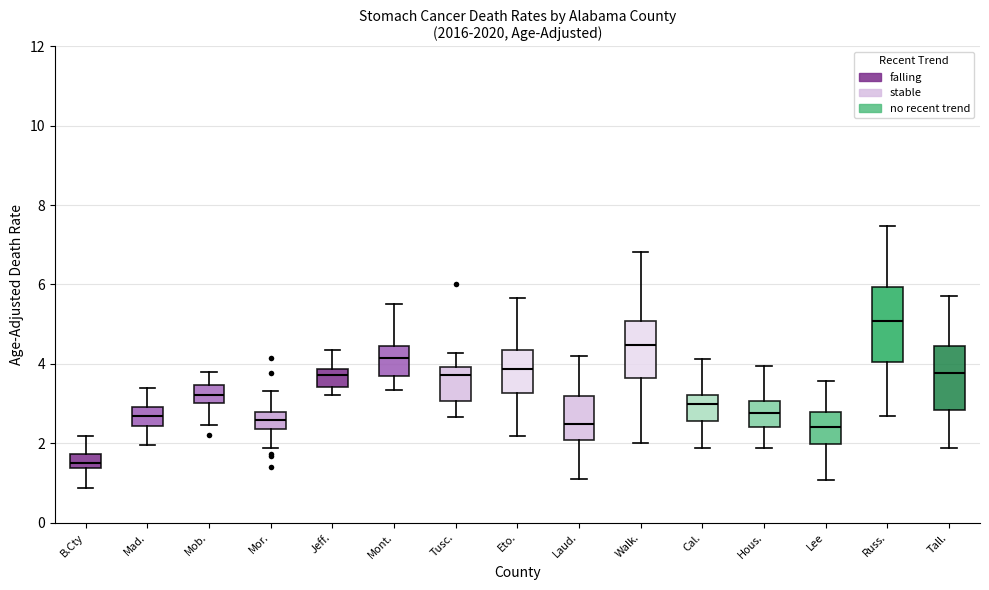

Which box's median line is the lowest?

B.Cty